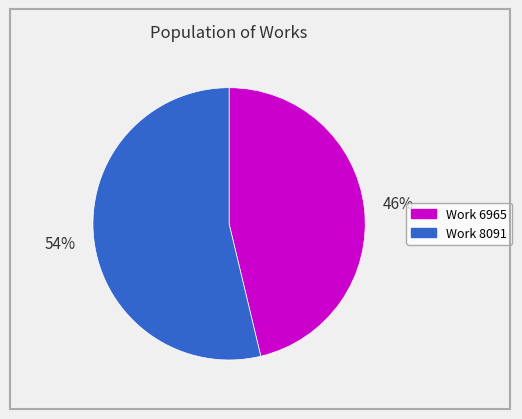

Approximately how many times larger is the value at Work 6965 compared to Work 8091?

0.9